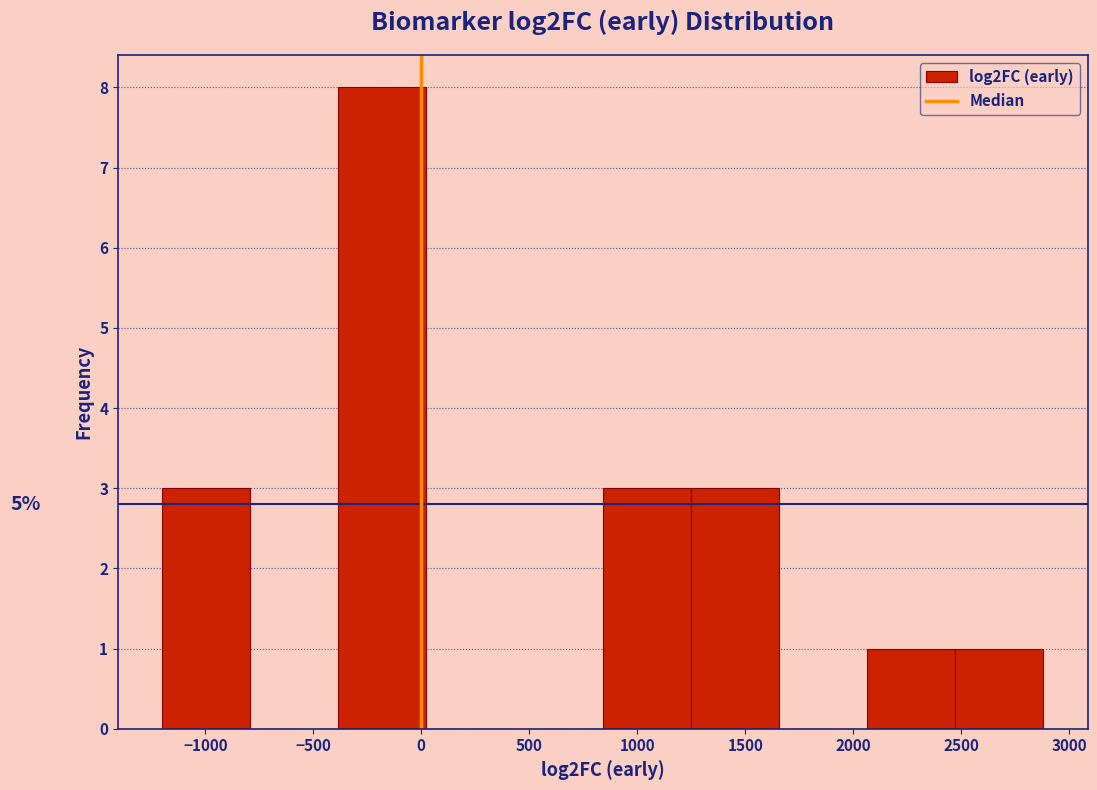

Over which range of the x-axis is the bar tallest?

-400 to 0